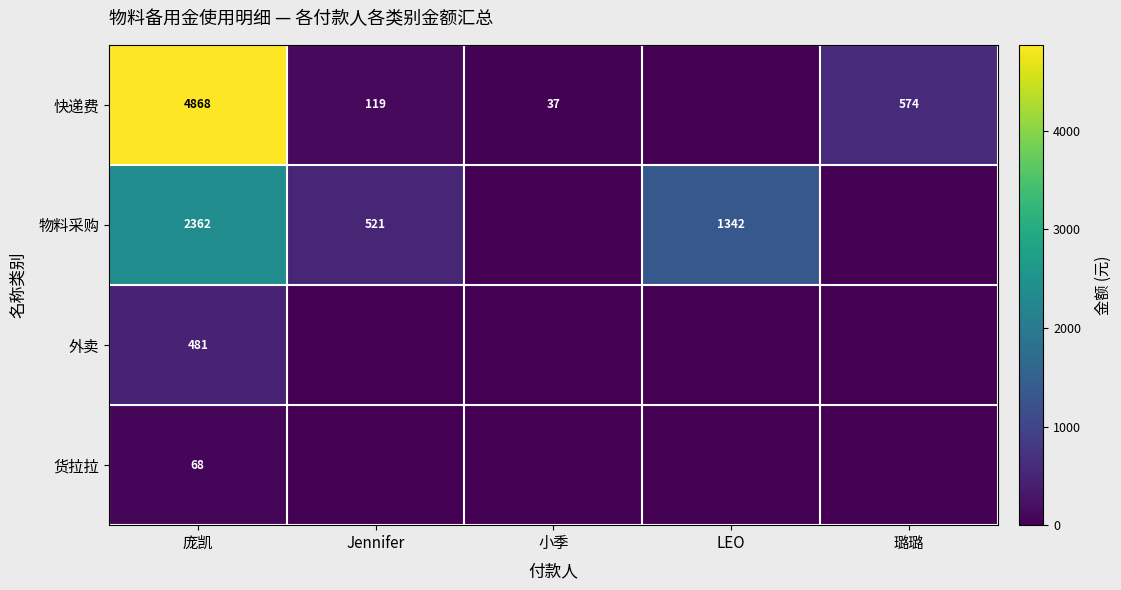

Which category has the highest value across all series?

庞凯